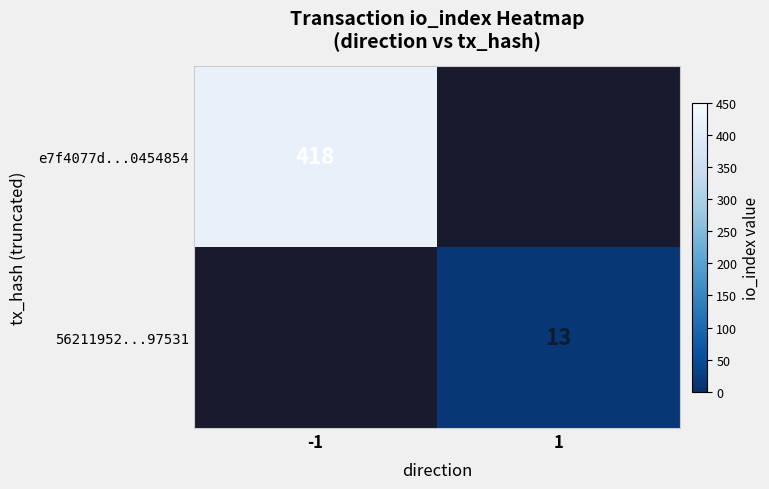

Is the value of e7f4077d...0454854 at -1 greater than the value of 56211952...97531 at 1?

Yes